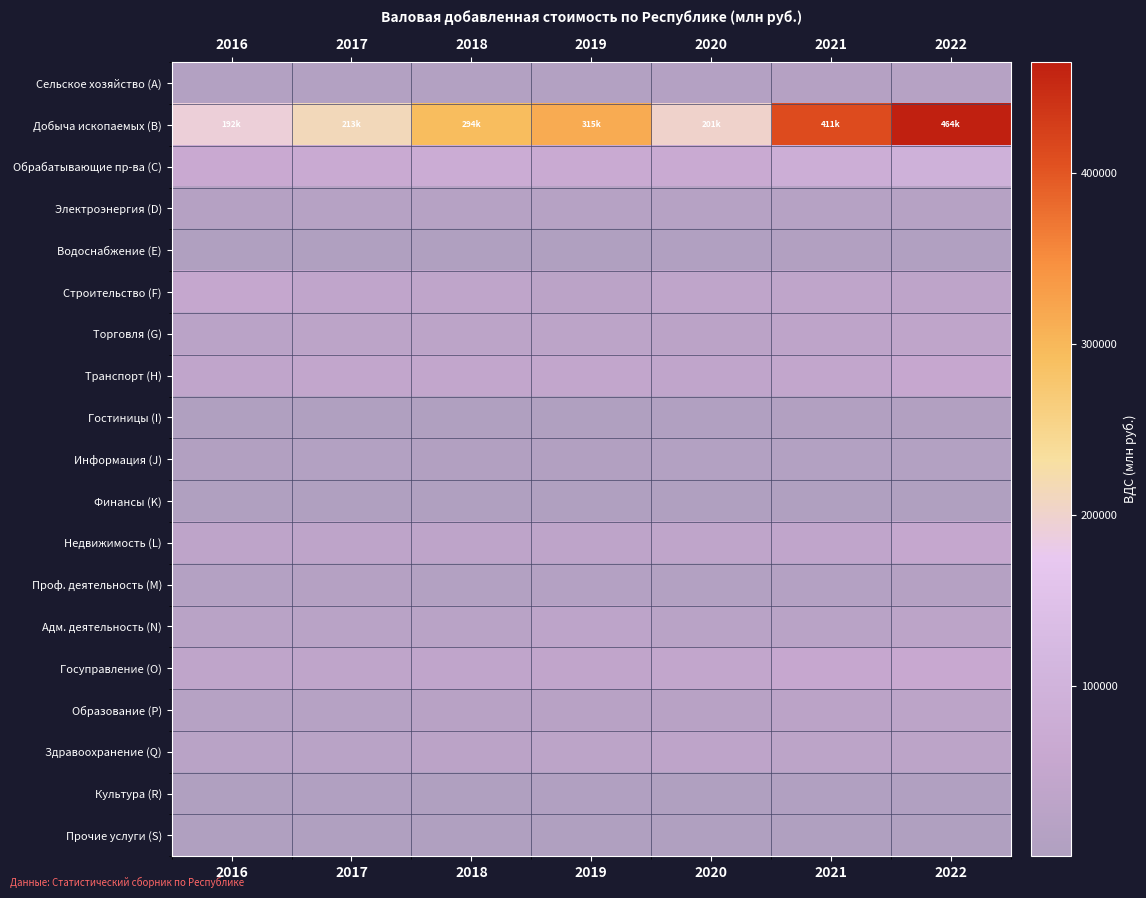

Reading right to left, what are all the values shown in this chart?

Сельское хозяйство (A): 2022=16575.2	2021=13815.2	2020=12531.4	2019=11465.8	2018=9519.4	2017=9706.9	2016=9800.5
Добыча ископаемых (B): 2022=464404.9	2021=410977.1	2020=201058.6	2019=314607.0	2018=293670.2	2017=213361.9	2016=191568.6
Обрабатывающие пр-ва (C): 2022=91926.6	2021=83545.0	2020=68534.4	2019=66354.7	2018=76117.2	2017=67410.0	2016=64415.5
Электроэнергия (D): 2022=18416.5	2021=15783.4	2020=15803.2	2019=16912.7	2018=16508.1	2017=16354.0	2016=14754.7
Водоснабжение (E): 2022=5247.7	2021=6407.4	2020=5105.1	2019=3785.5	2018=2894.1	2017=2962.8	2016=2697.6
Строительство (F): 2022=36457.6	2021=38802.7	2020=39112.1	2019=29134.7	2018=38650.0	2017=41482.7	2016=54769.7
Торговля (G): 2022=37362.2	2021=36058.5	2020=29608.7	2019=30672.7	2018=31590.0	2017=31036.9	2016=27237.5
Транспорт (H): 2022=56382.2	2021=45128.5	2020=41348.6	2019=45869.6	2018=46017.9	2017=45994.6	2016=41925.5
Гостиницы (I): 2022=6997.6	2021=6374.9	2020=5312.4	2019=4440.1	2018=4184.5	2017=3848.7	2016=3896.5
Информация (J): 2022=8867.2	2021=8442.3	2020=8197.6	2019=7664.0	2018=7984.0	2017=8494.1	2016=7915.1
Финансы (K): 2022=1299.8	2021=1288.3	2020=1449.3	2019=1032.9	2018=1001.5	2017=870.5	2016=994.7
Недвижимость (L): 2022=52795.1	2021=41326.7	2020=37263.6	2019=36731.0	2018=35618.7	2017=37000.8	2016=35786.9
Проф. деятельность (M): 2022=13706.9	2021=12177.0	2020=10640.2	2019=11774.4	2018=10933.3	2017=14416.6	2016=12075.4
Адм. деятельность (N): 2022=30371.5	2021=26078.2	2020=25017.8	2019=35134.5	2018=24670.0	2017=26026.4	2016=23983.7
Госуправление (O): 2022=61333.0	2021=55731.7	2020=47756.9	2019=44045.3	2018=41689.8	2017=40699.5	2016=39253.4
Образование (P): 2022=31811.4	2021=29313.2	2020=21919.6	2019=21803.3	2018=20909.8	2017=18099.9	2016=17649.7
Здравоохранение (Q): 2022=32629.8	2021=31024.3	2020=36103.7	2019=30198.6	2018=28193.8	2017=24289.1	2016=23802.8
Культура (R): 2022=6196.0	2021=5107.4	2020=4306.9	2019=4652.4	2018=4416.5	2017=4555.5	2016=3901.4
Прочие услуги (S): 2022=2919.6	2021=2614.2	2020=2196.8	2019=1859.5	2018=1673.2	2017=1963.6	2016=2219.8